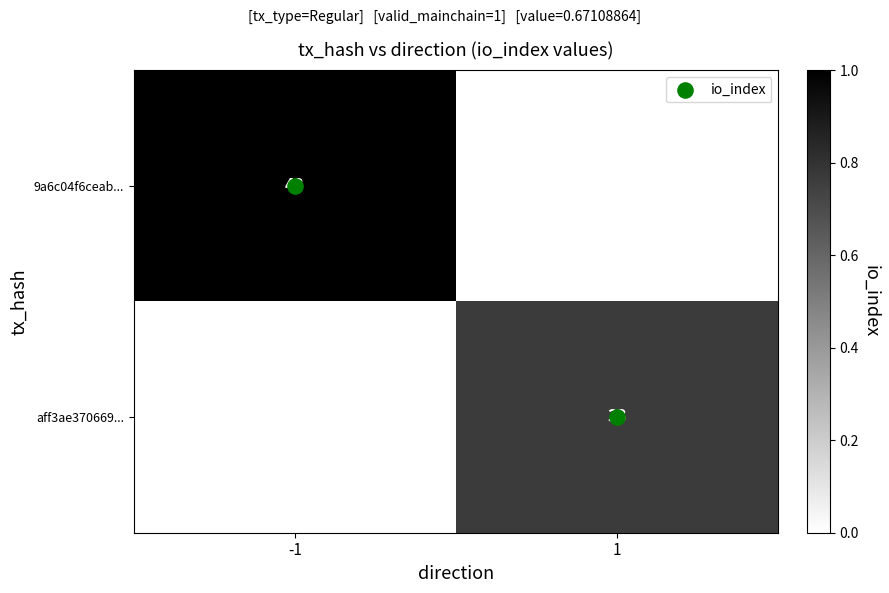

What is the total value across all series at -1?

43